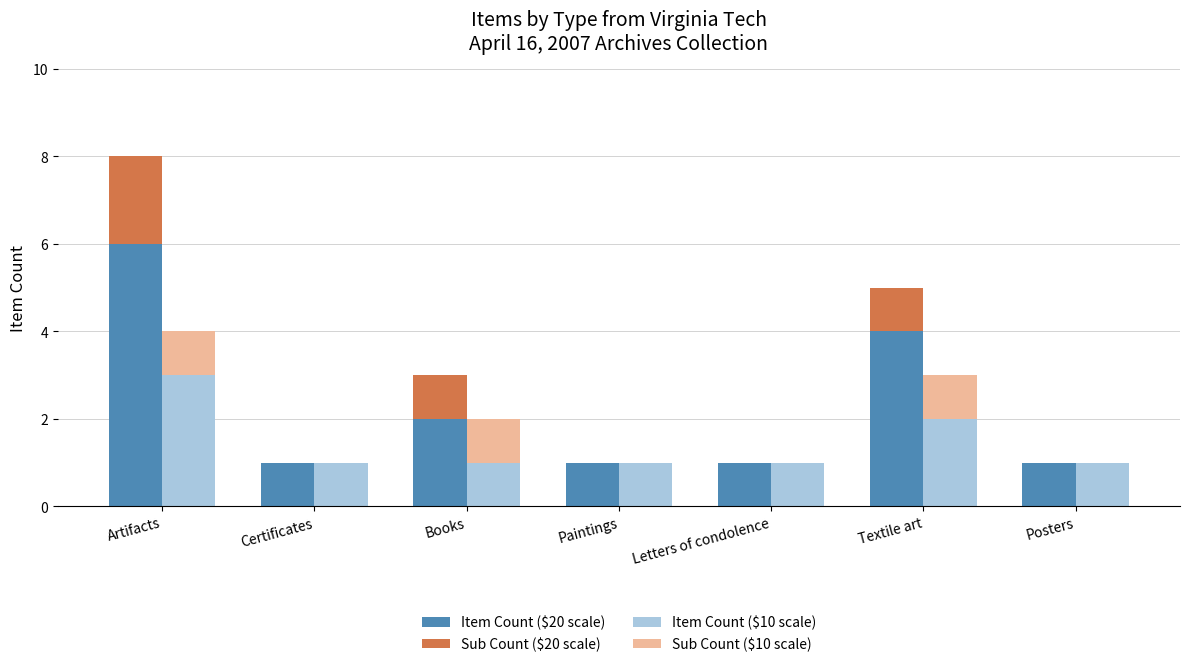

How many series are shown in this chart?

4